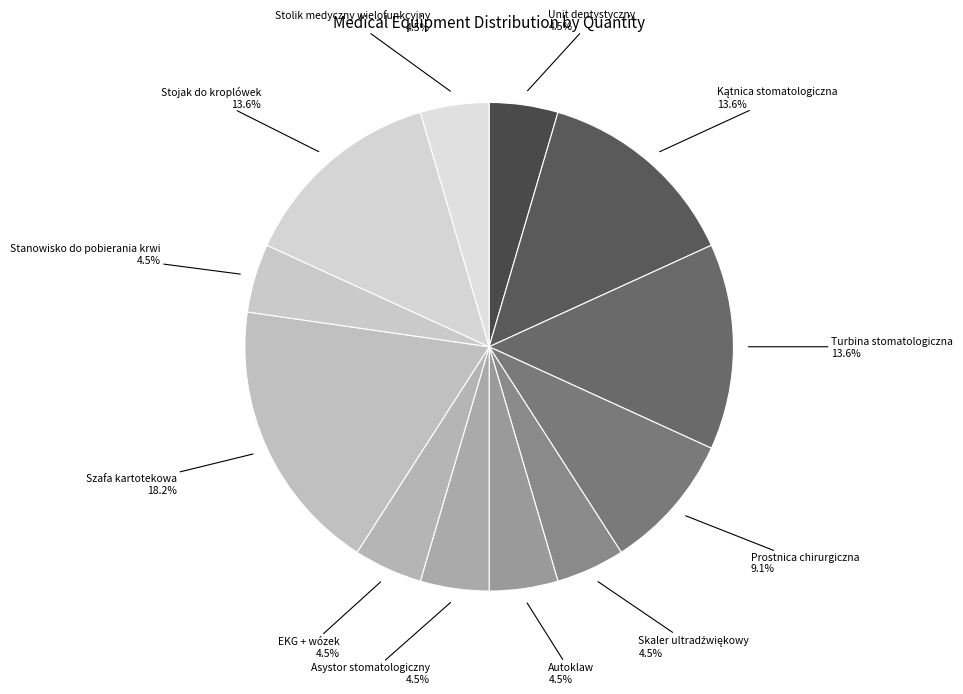

Is there a majority slice in this chart?

No